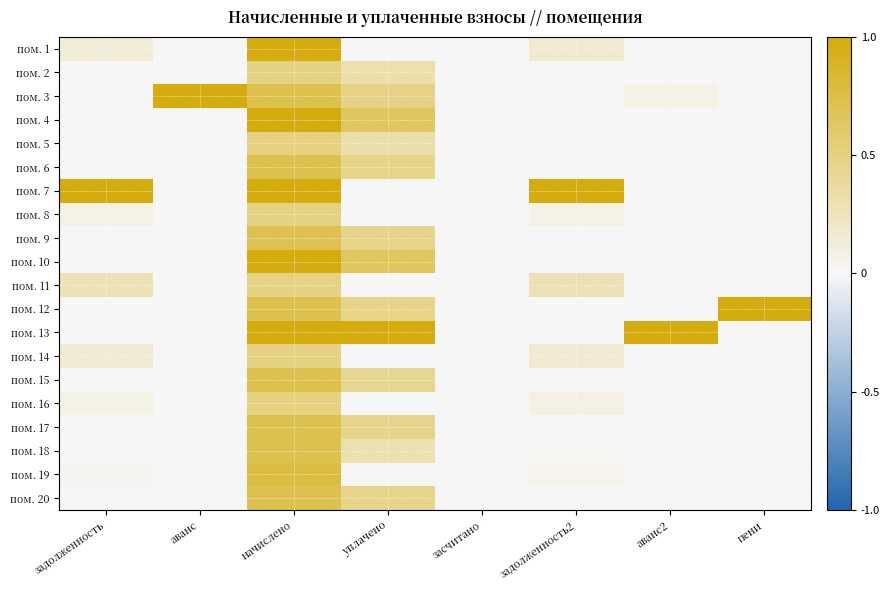

What is the difference between the highest and lowest values at начислено?

0.5